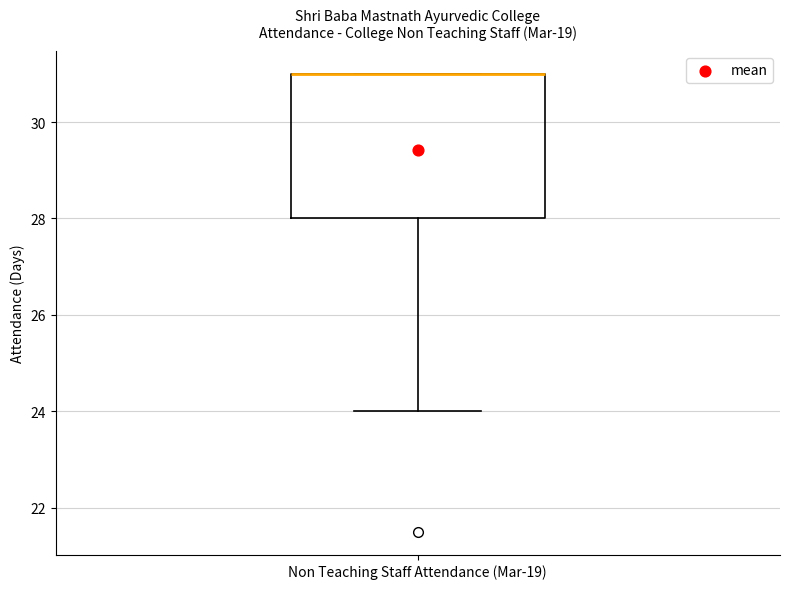

Where is the upper edge of the box for Non Teaching Staff Attendance (Mar-19) on the y-axis? The values are not printed on the chart, so give them approximately, as read against the axis.

31